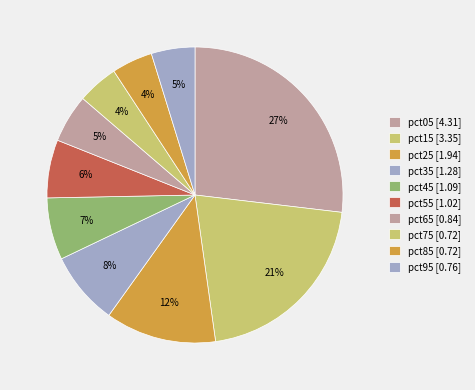

How many segments does this pie chart have?

10